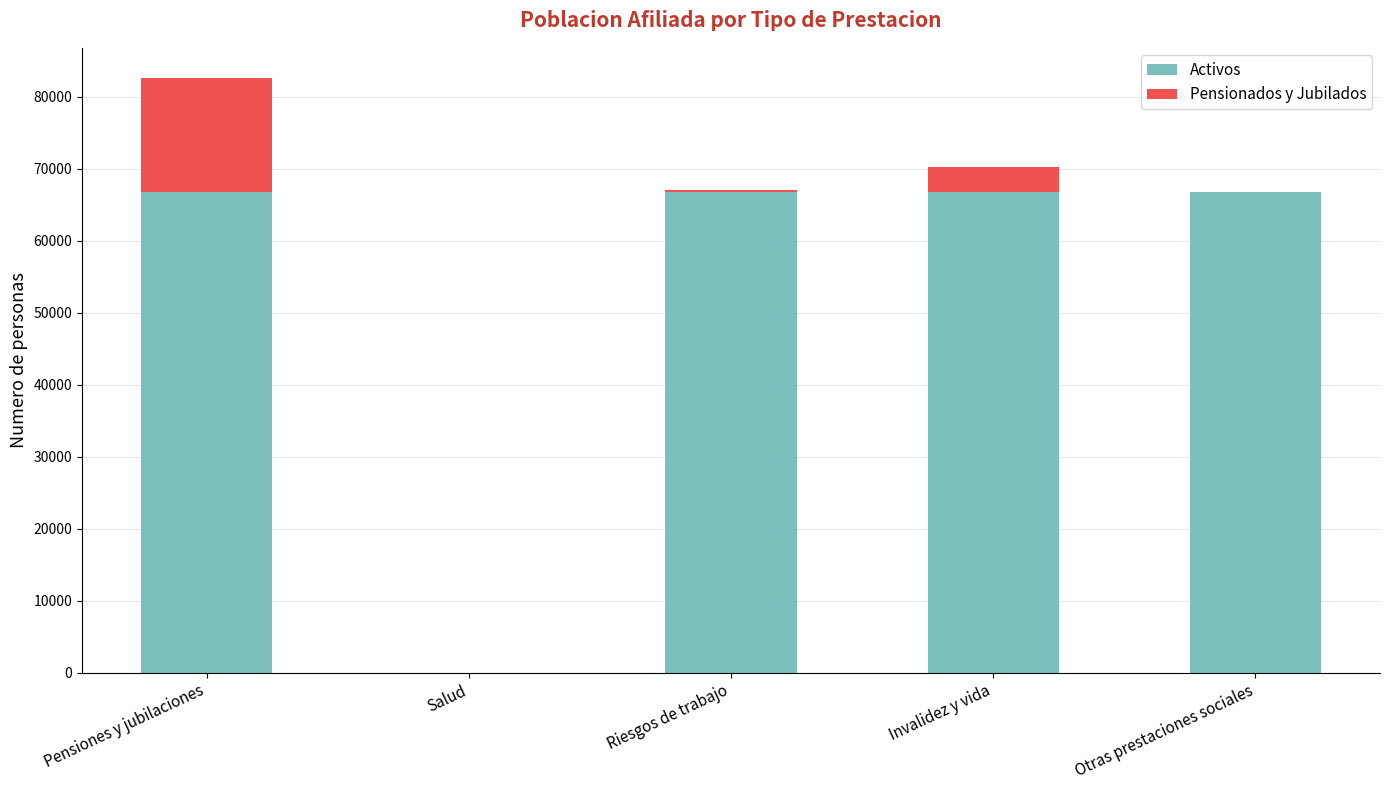

The Activos series shows 104972 at Invalidez y vida. True or false?

False